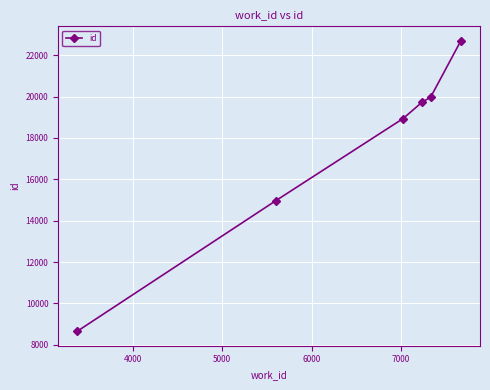

True or false: the data has more than 1 interior local peaks.

False